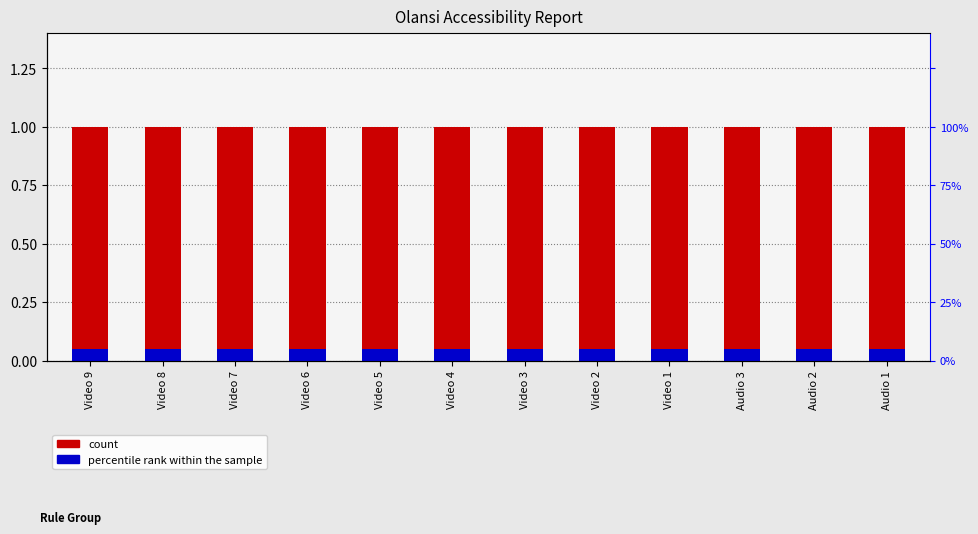

Is it true that percentile rank within the sample equals 0.1 at Audio 1?

True